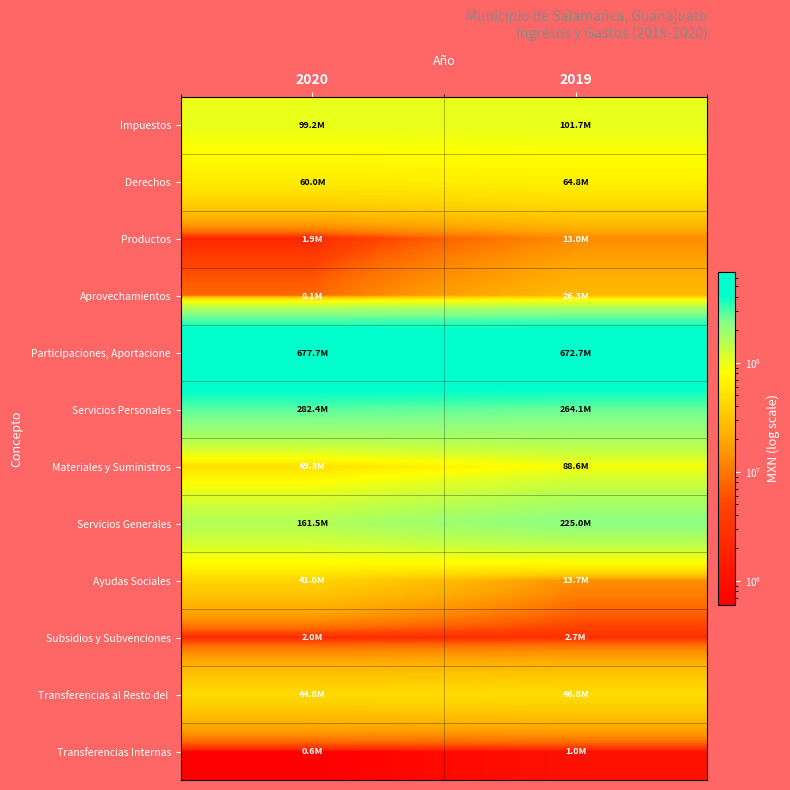

At which category is the sum across all series the highest?

2019